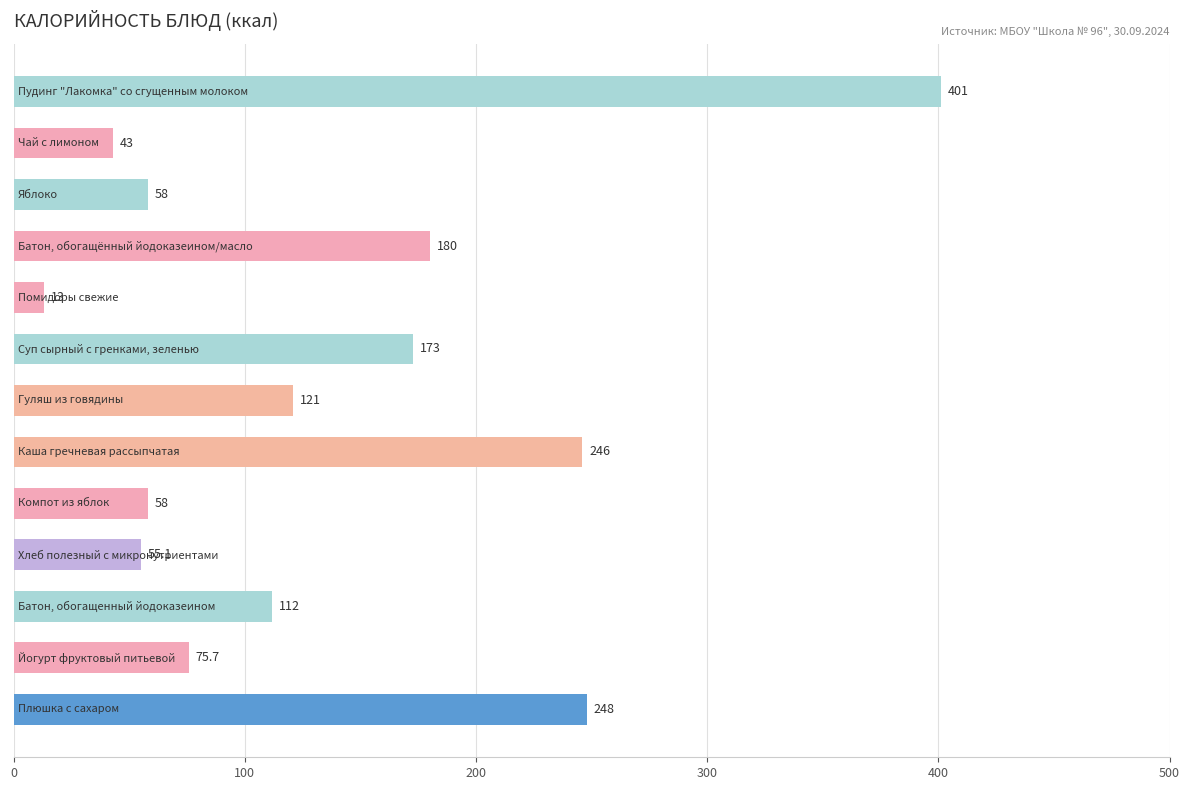

What is the greatest value displayed?

401.0